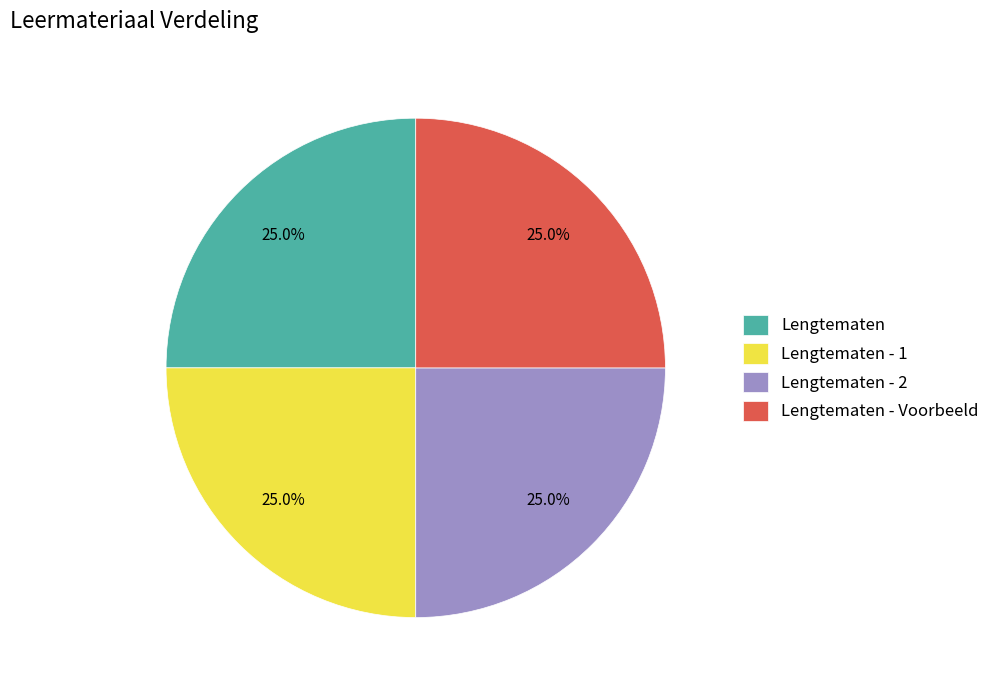

How many segments does this pie chart have?

4